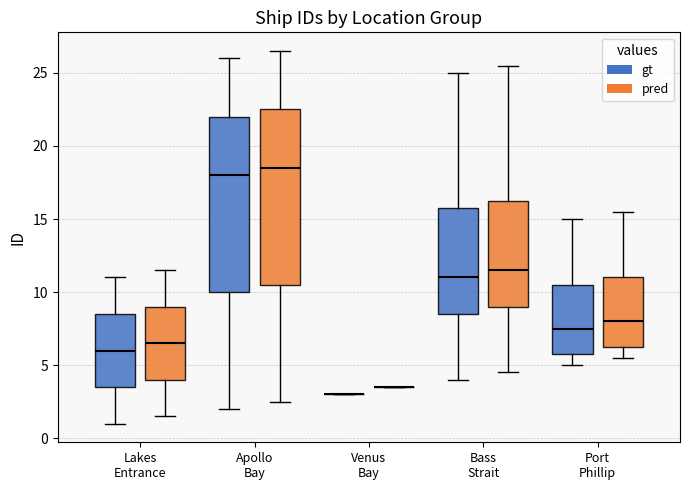

Reading left to right, transcribe this box plot: for each box, give where its median line is, the range the box spans, and where its two whiskers end, as read against the y-axis. The values are not printed on the chart, so give them approximately, as read against the axis.

Lakes Entrance (gt): median 6.0, box 3.5 to 8.5, whiskers 1.0 to 11.0
Lakes Entrance (pred): median 6.5, box 4.0 to 9.0, whiskers 1.5 to 11.5
Apollo Bay (gt): median 18.0, box 10.0 to 22.0, whiskers 2.0 to 26.0
Apollo Bay (pred): median 18.5, box 10.5 to 22.5, whiskers 2.5 to 26.5
Venus Bay (gt): box collapsed to a line at 3.0, whiskers 3.0 to 3.0
Venus Bay (pred): box collapsed to a line at 3.5, whiskers 3.5 to 3.5
Bass Strait (gt): median 11.0, box 8.5 to 16.0, whiskers 4.0 to 25.0
Bass Strait (pred): median 11.5, box 9.0 to 16.5, whiskers 4.5 to 25.5
Port Phillip (gt): median 7.5, box 6.0 to 10.5, whiskers 5.0 to 15.0
Port Phillip (pred): median 8.0, box 6.5 to 11.0, whiskers 5.5 to 15.5